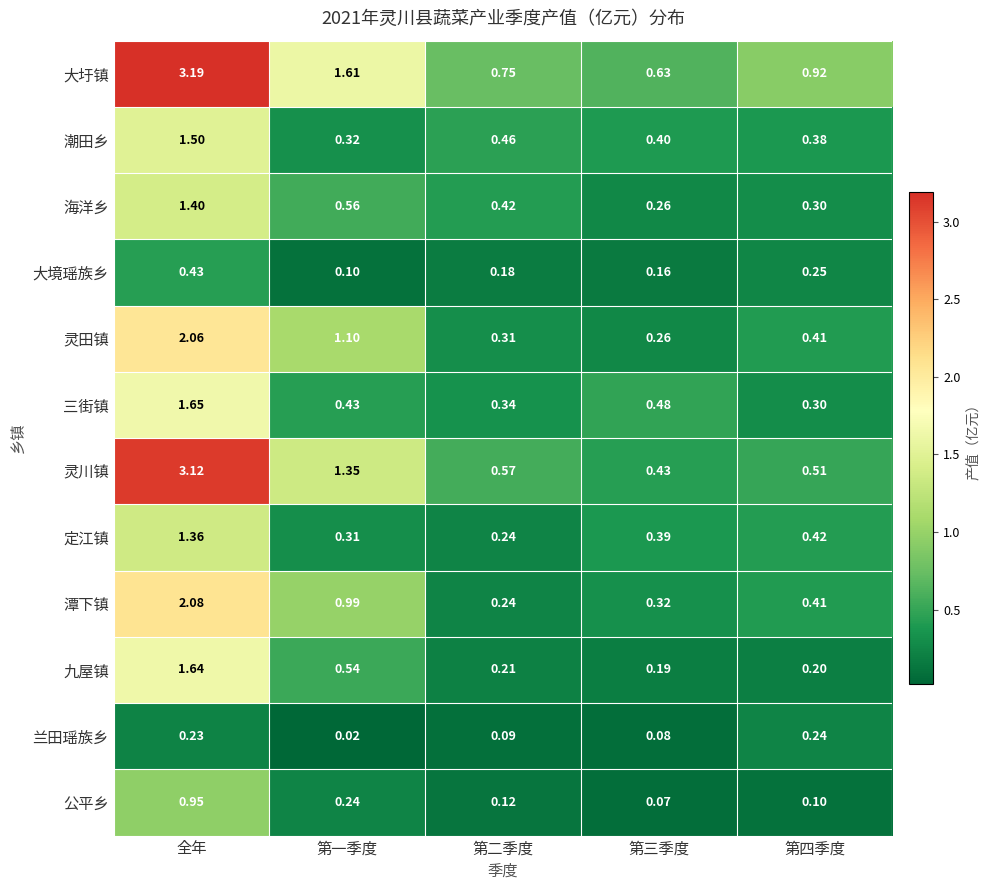

List the series in order of their peak value, highest first.

大圩镇, 灵川镇, 潭下镇, 灵田镇, 三街镇, 九屋镇, 潮田乡, 海洋乡, 定江镇, 公平乡, 大境瑶族乡, 兰田瑶族乡